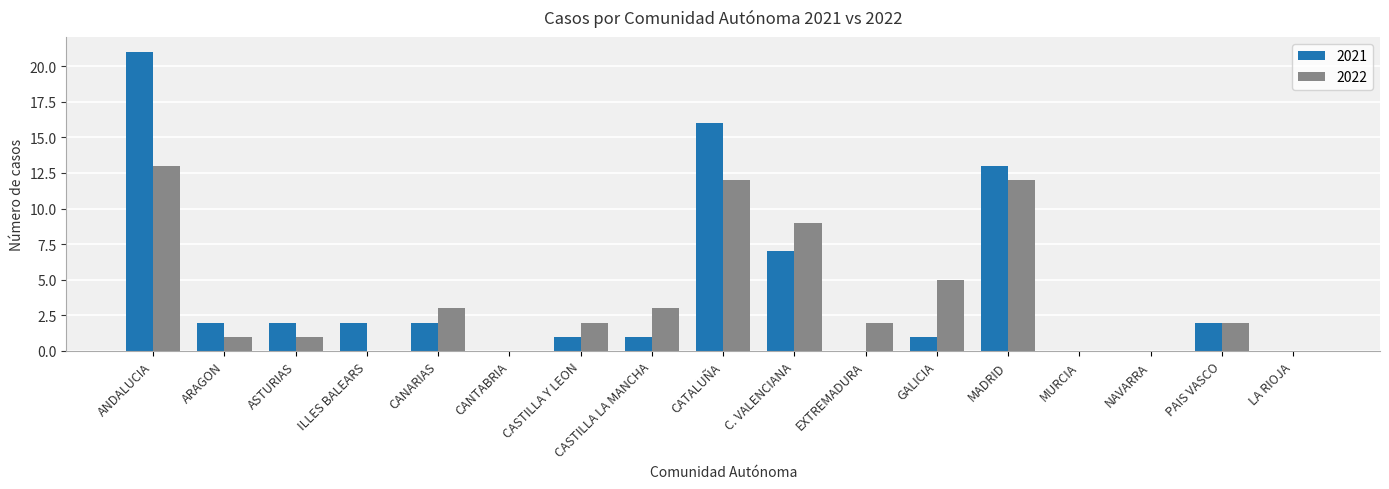

The 2022 series shows 9 at C. VALENCIANA. True or false?

True